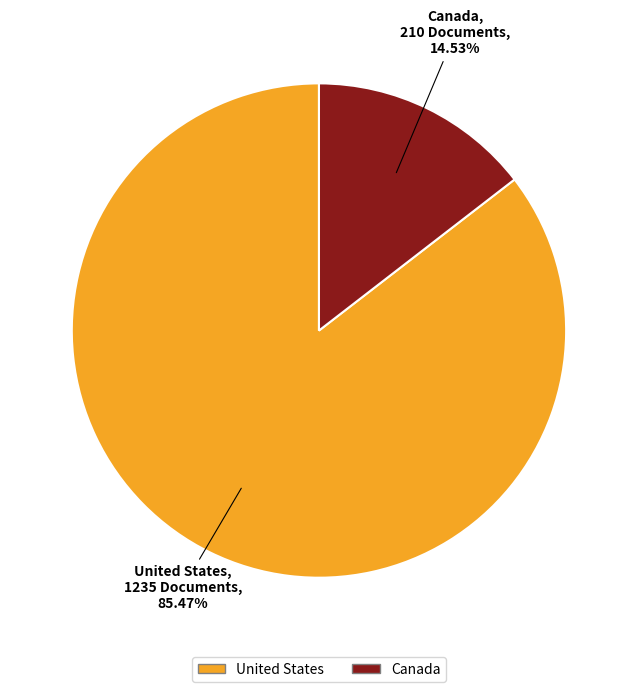

To the nearest percent, what is the average slice percentage?

50%